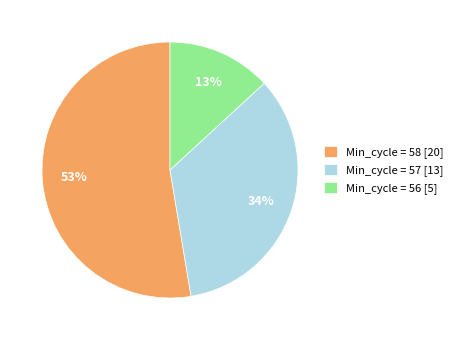

True or false: Min_cycle = 58 [20] accounts for 41% of the total.

False